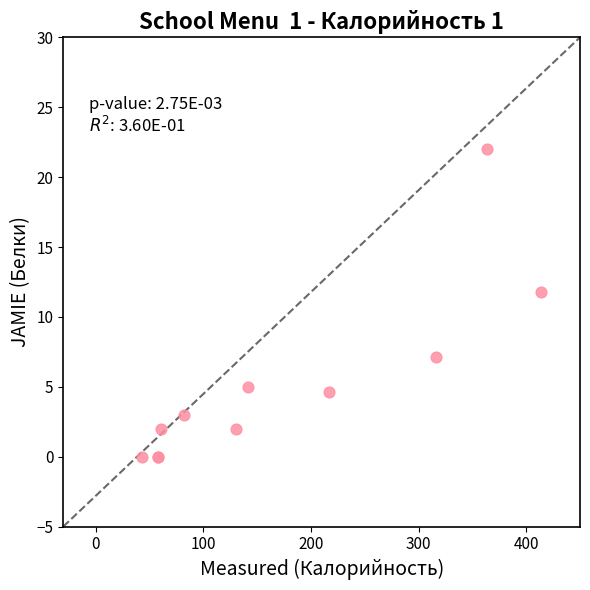

What Y value in the scatter plot is closest to 11?

11.8